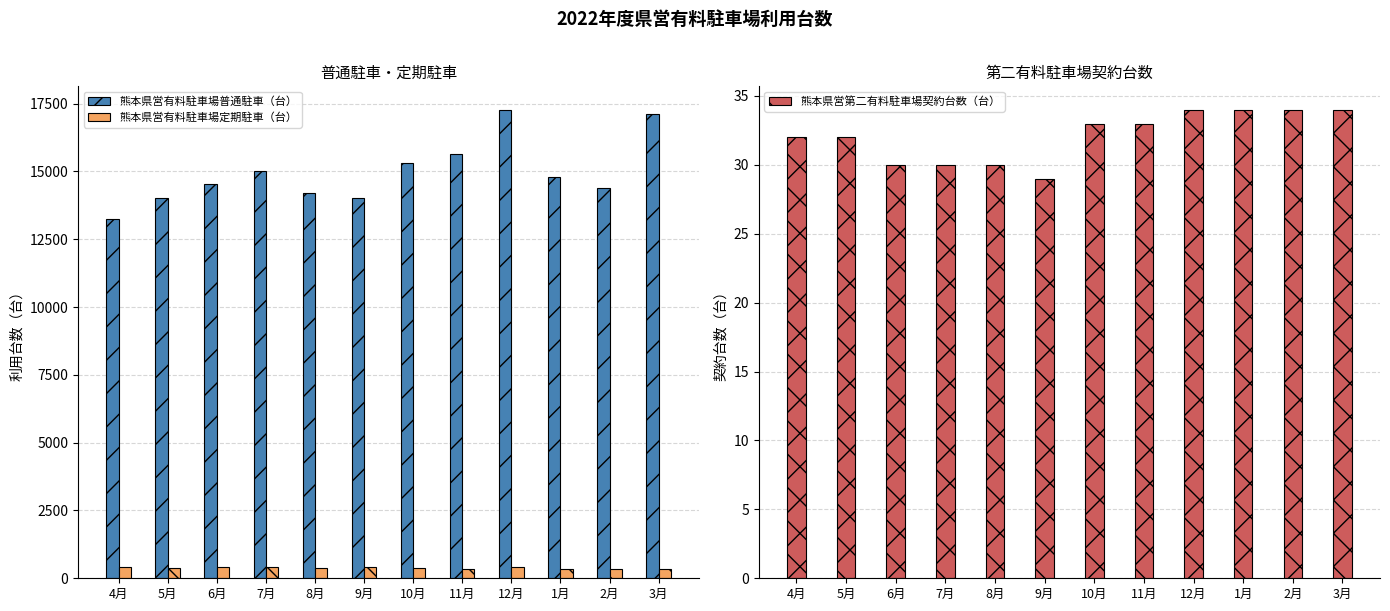

Which has a higher value, 5月 or 3月?

3月